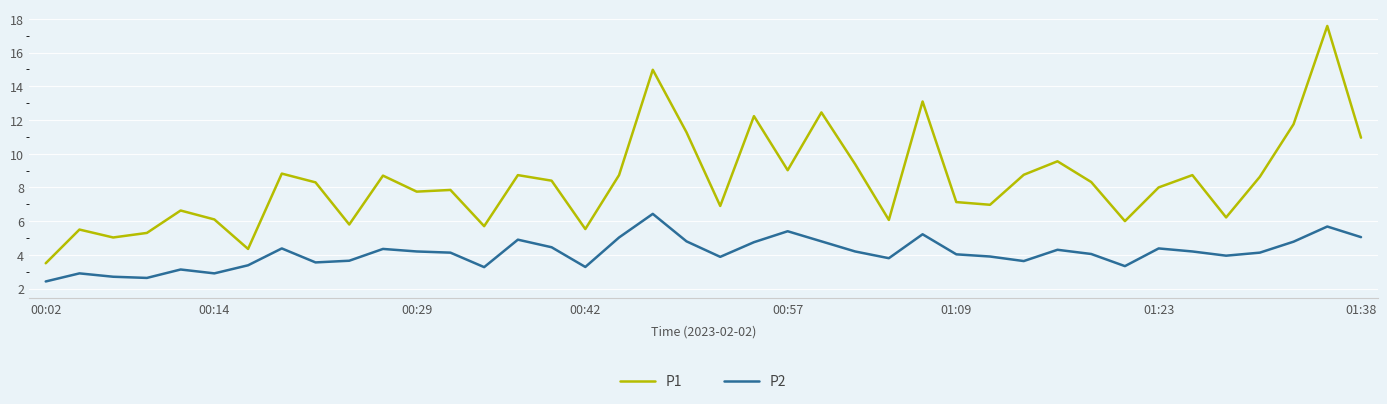

What is the maximum value shown in the chart?

17.6